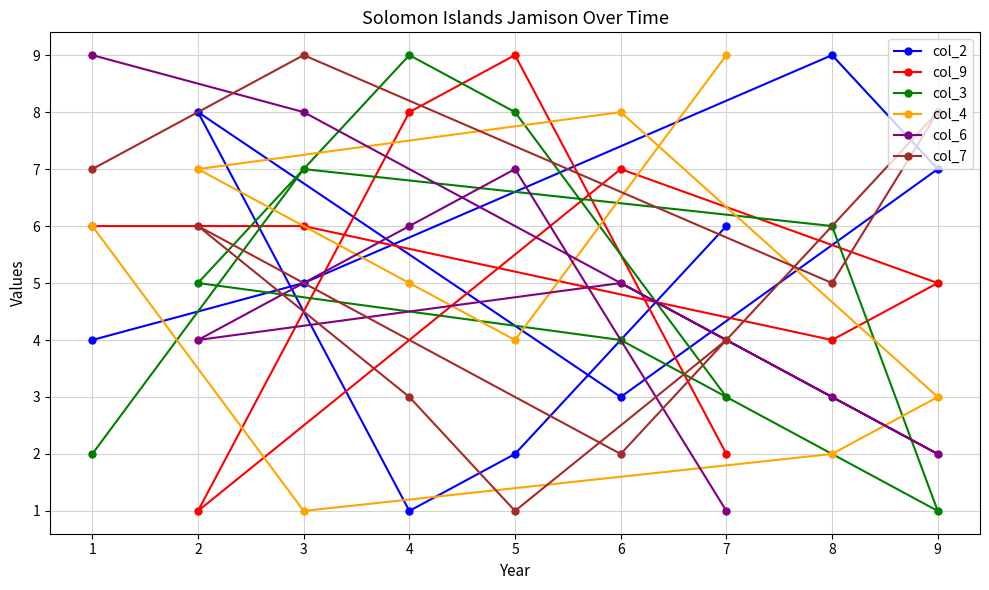

What is the average value of the col_7 series?

5